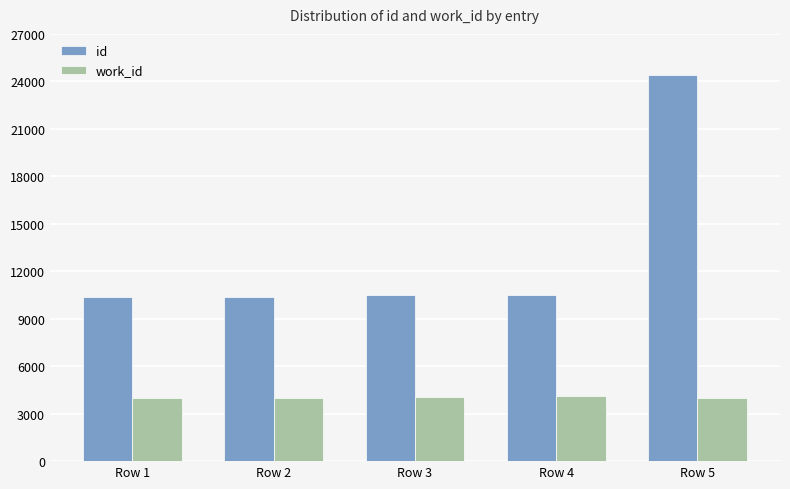

Between Row 4 and Row 5, which series saw the biggest shift?

id